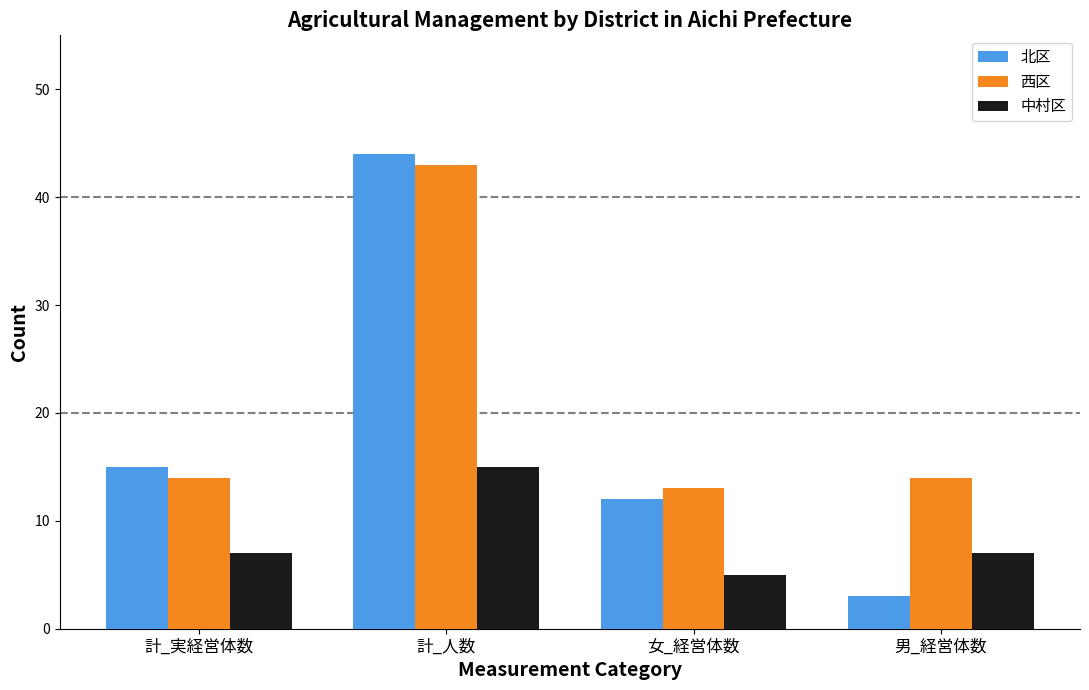

Reading left to right, list all the values displayed in this chart.

北区: 15	44	12	3
西区: 14	43	13	14
中村区: 7	15	5	7